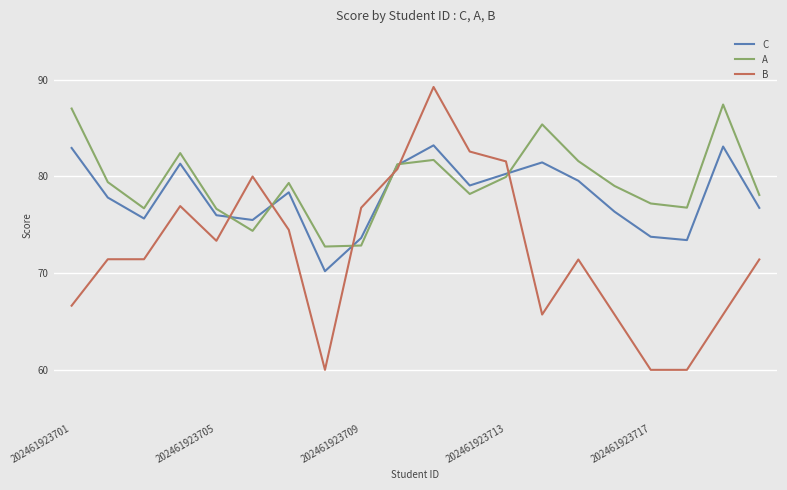

Which series has the widest spread of values?

B